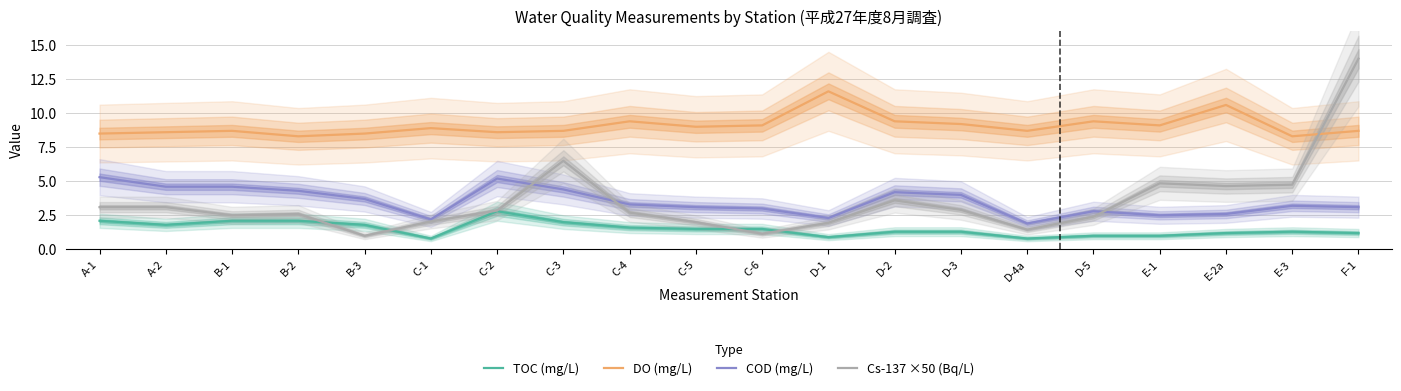

True or false: COD (mg/L) and DO (mg/L) intersect in this chart.

False